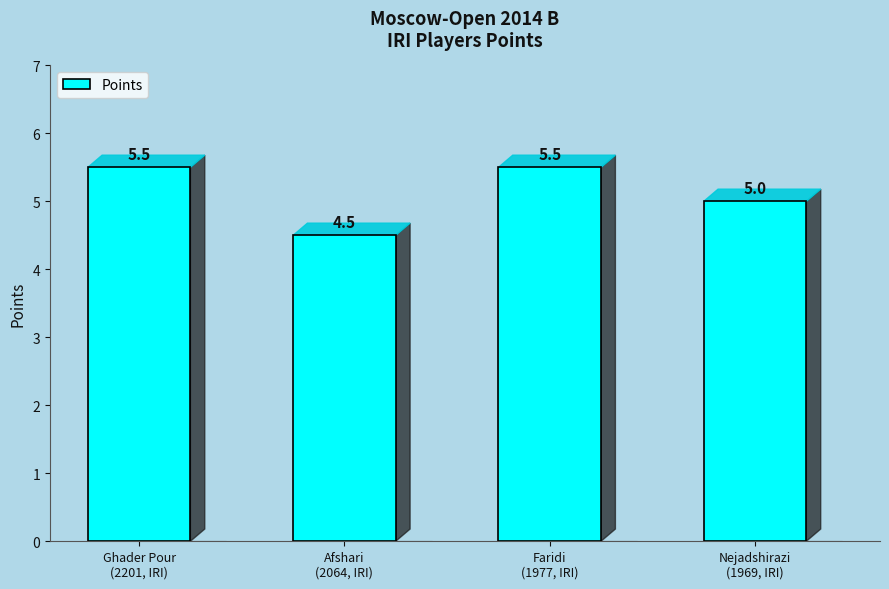

What is the difference between the maximum and minimum values?

1.0